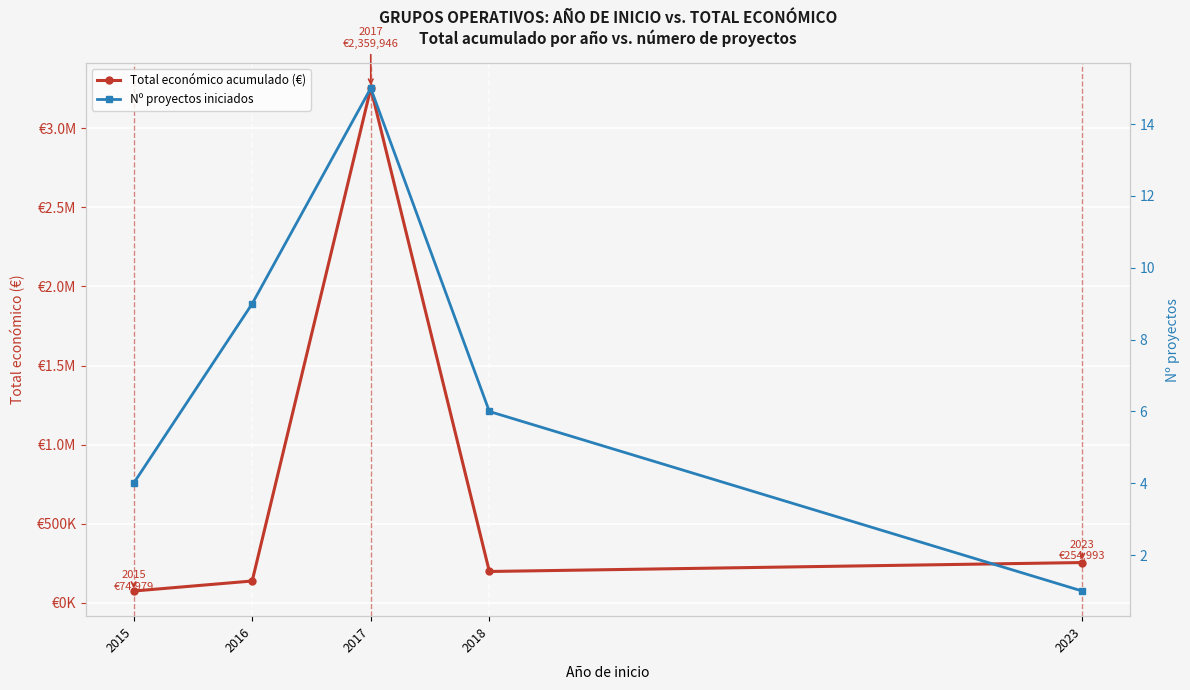

What is the maximum value shown in the chart?

3252306